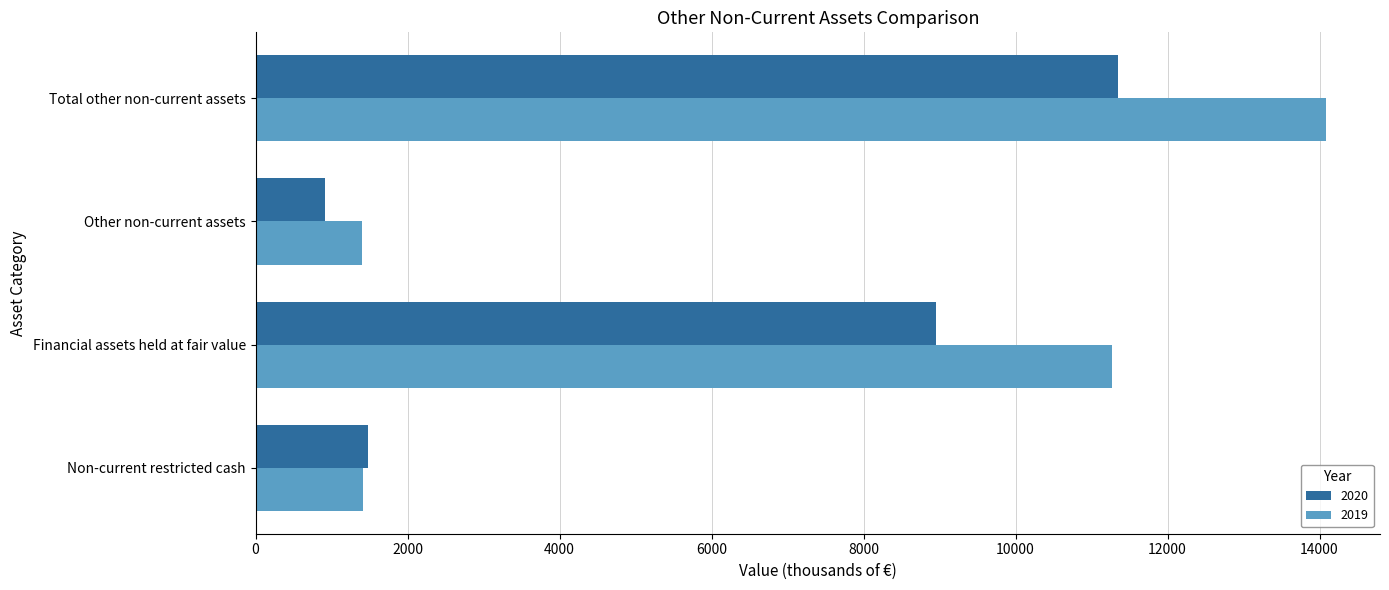

What is the average value of the 2020 series?

5672